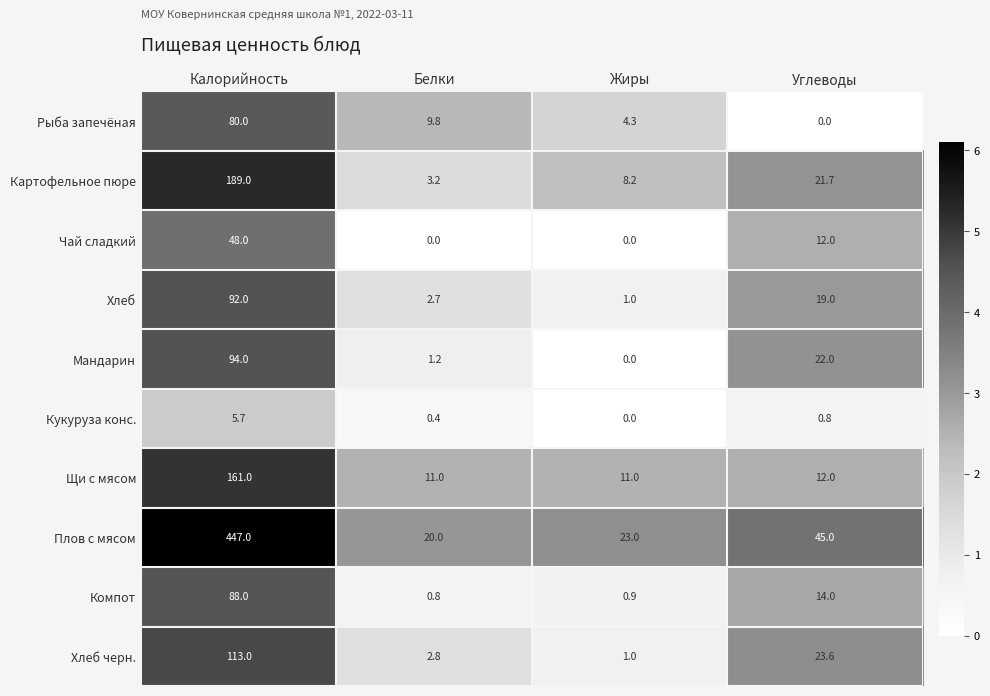

What is the total value across all series at Белки?

51.9